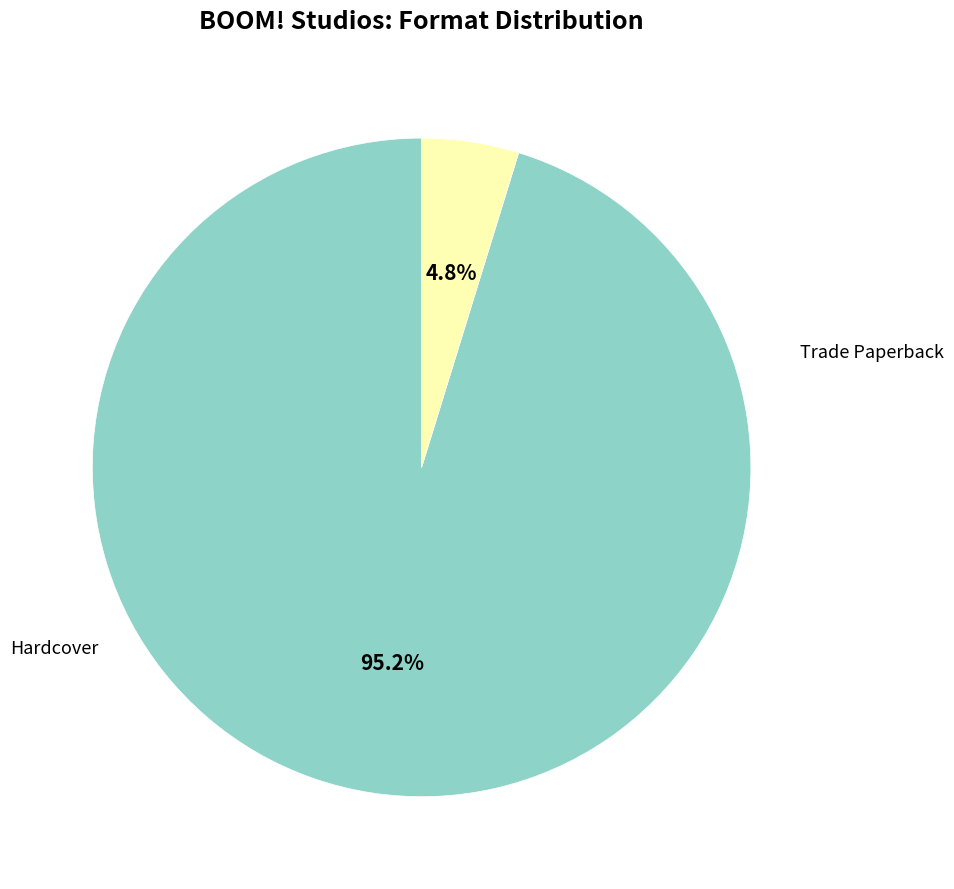

What percentage is the Hardcover slice, to the nearest percent?

5%